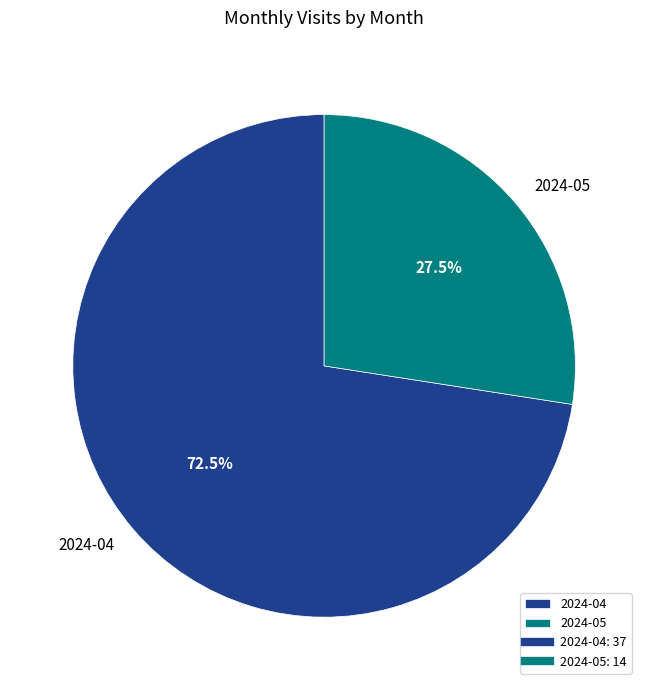

Does any single category account for the majority?

Yes